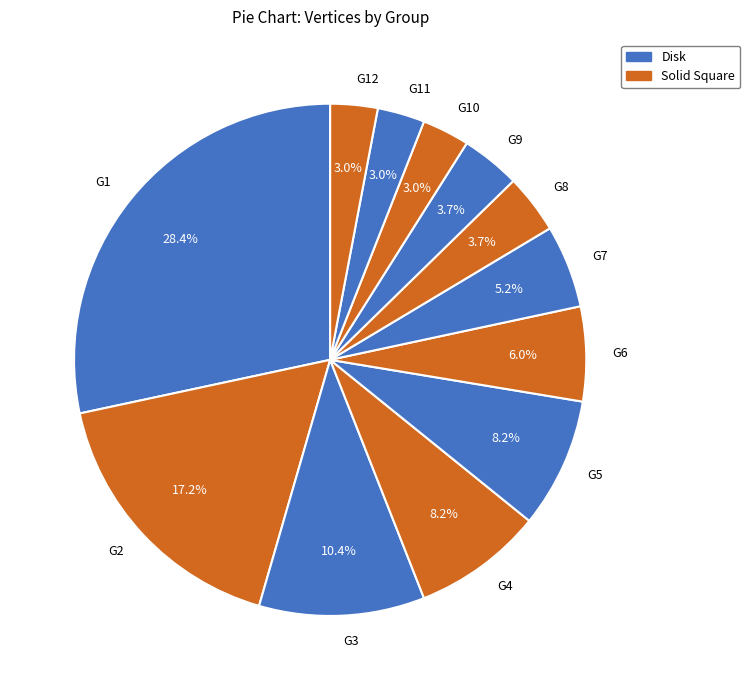

To the nearest percent, what is the combined percentage of G6 and G9?

10%